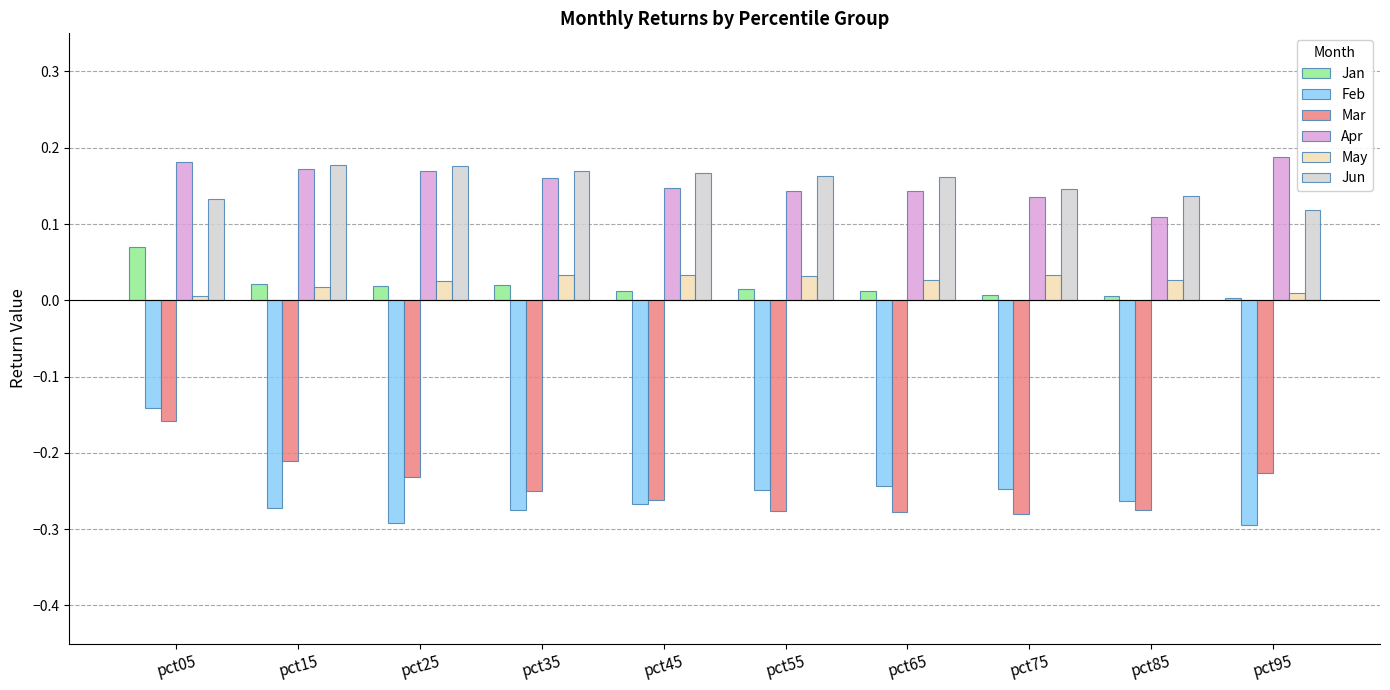

Count the May values in the range 0 to 1.

10